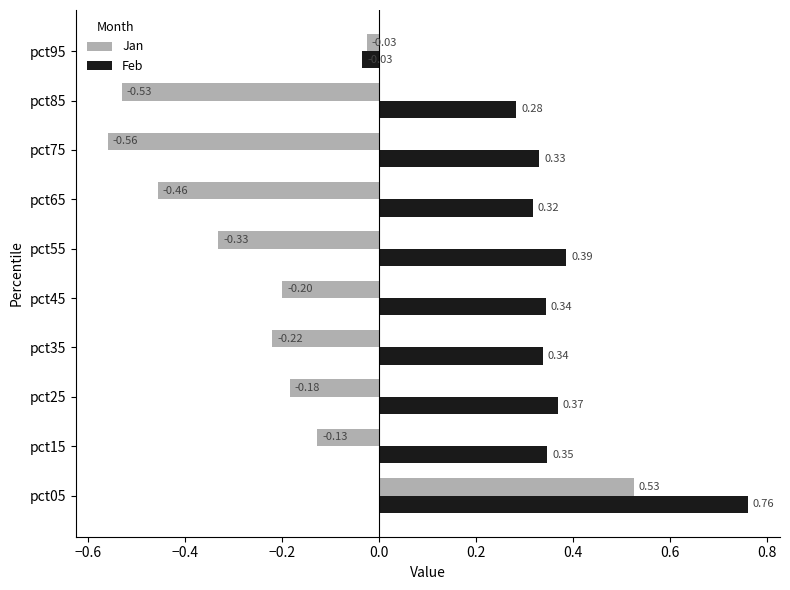

What is the sum of the Feb values at pct55 and pct75?

0.7